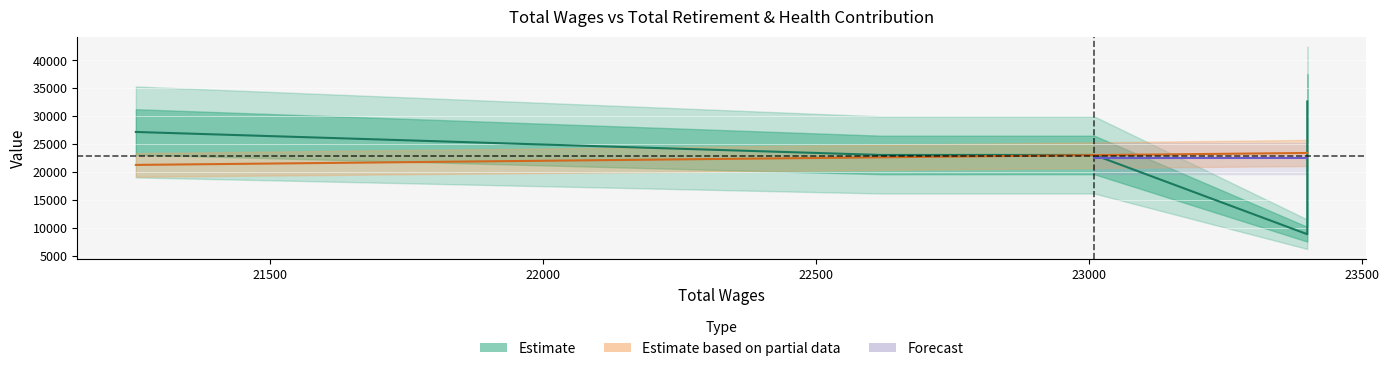

How many interior local valleys does the Total Retirement & Health Contribution series have?

1